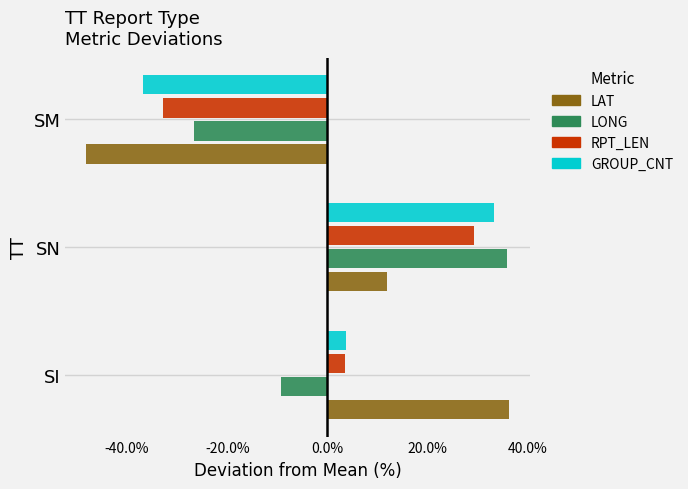

What is the difference between the maximum and second lowest values in the LONG series?

45.0